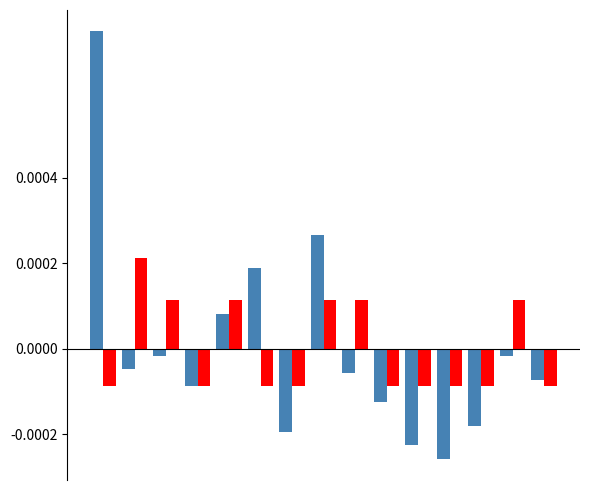

How many bars are there in total?

30